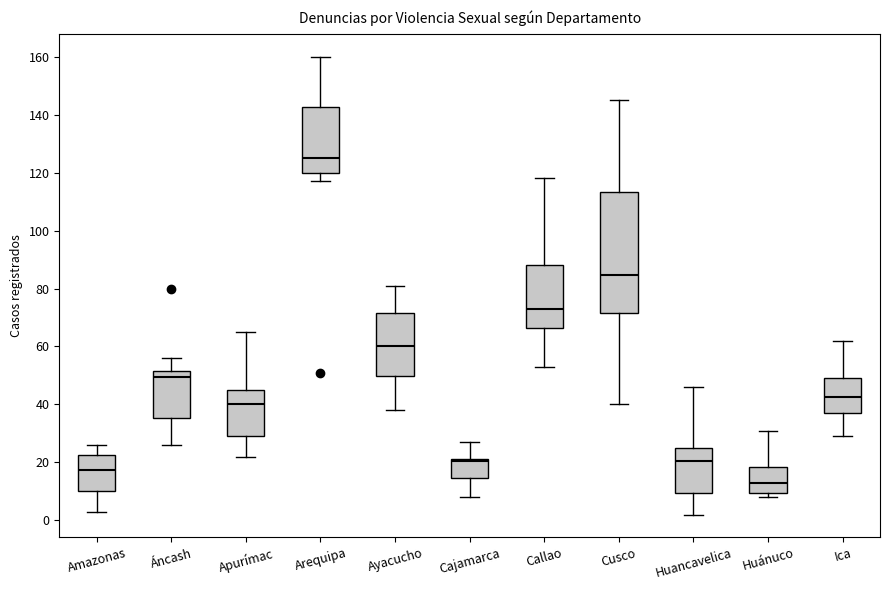

Reading left to right, read every box against the y-axis: the position of its median line, the range the box covers, and the ends of its whiskers. The values are not printed on the chart, so give them approximately, as read against the axis.

Amazonas: median 18, box 10 to 22, whiskers 4 to 26
Áncash: median 50, box 36 to 52, whiskers 26 to 56
Apurímac: median 40, box 30 to 46, whiskers 22 to 66
Arequipa: median 126, box 120 to 142, whiskers 118 to 160
Ayacucho: median 60, box 50 to 72, whiskers 38 to 82
Cajamarca: median 20, box 14 to 22, whiskers 8 to 28
Callao: median 74, box 66 to 88, whiskers 54 to 118
Cusco: median 84, box 72 to 114, whiskers 40 to 146
Huancavelica: median 20, box 10 to 26, whiskers 2 to 46
Huánuco: median 14, box 10 to 18, whiskers 8 to 32
Ica: median 42, box 38 to 50, whiskers 30 to 62